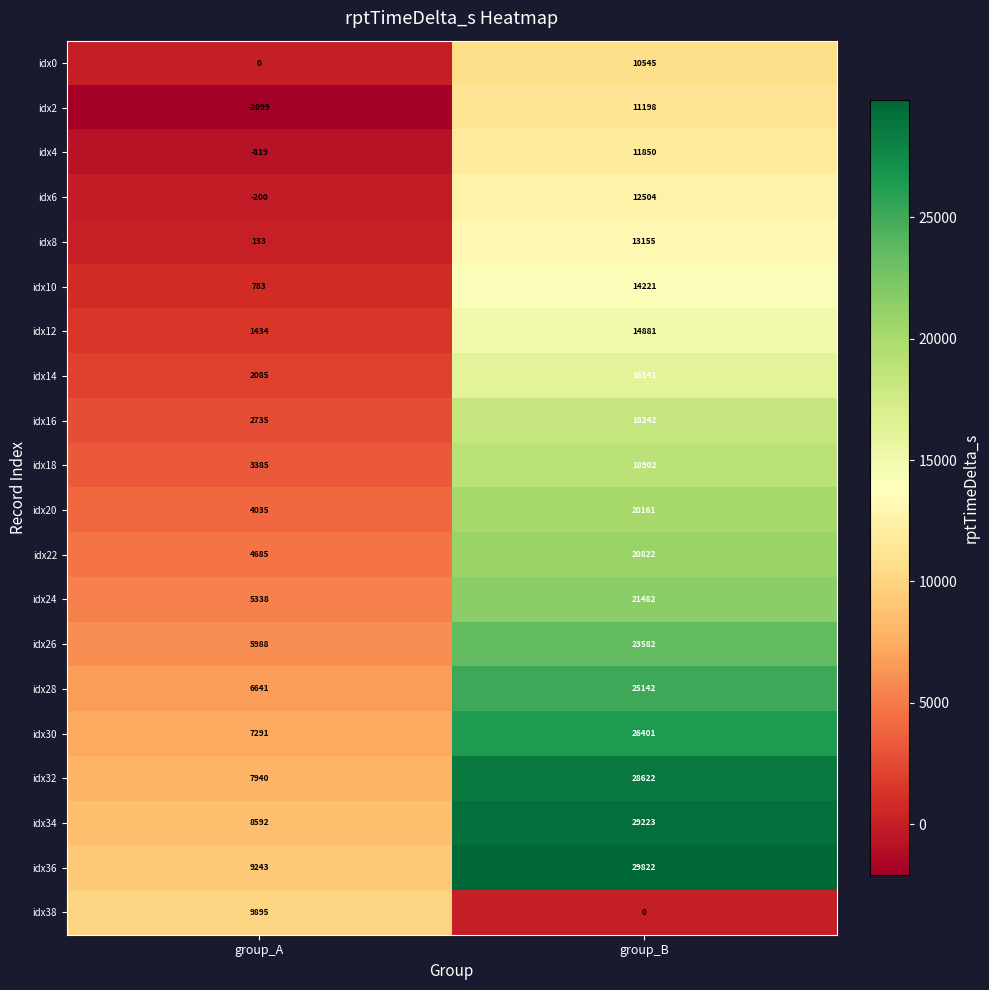

The idx14 series shows 2085 at group_A. True or false?

True